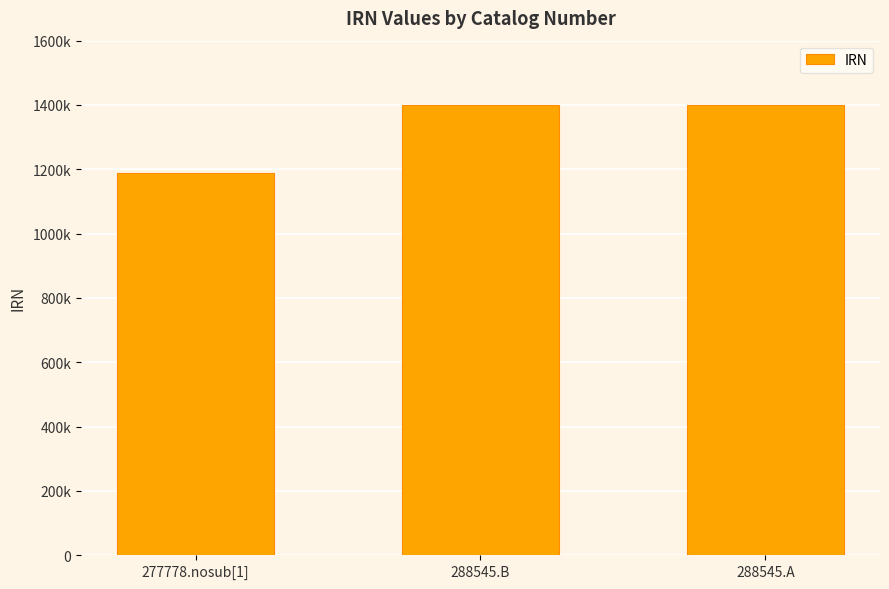

What is the change in value from 277778.nosub[1] to 288545.B?

+213284